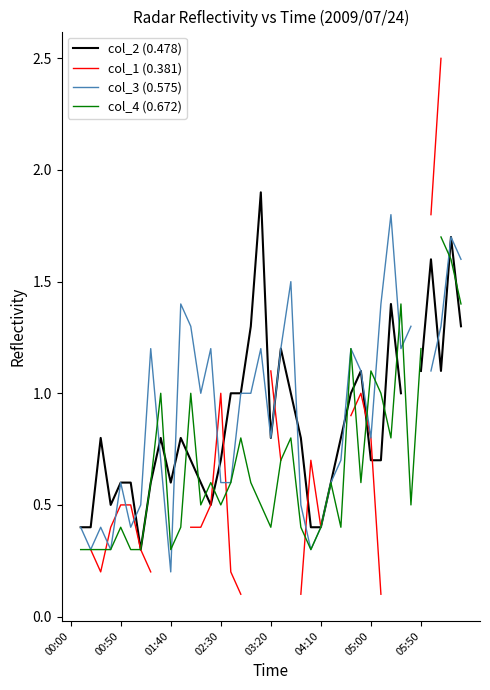

What is the maximum value shown in the chart?

2.5